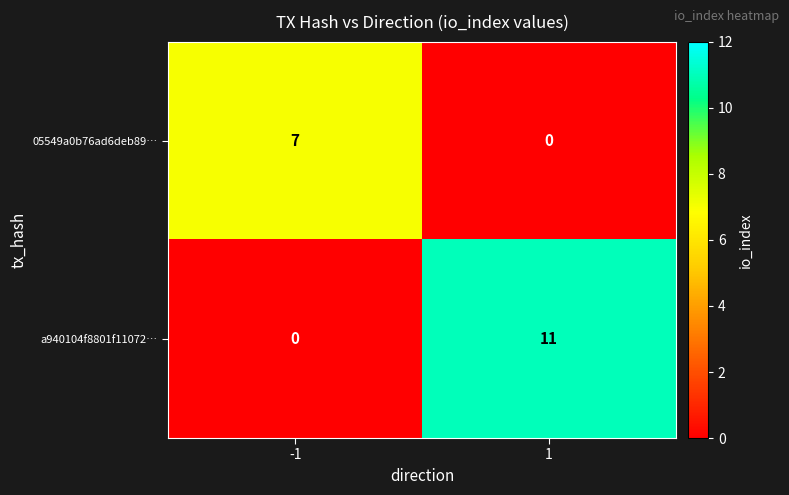

How many data points does each series have?

2